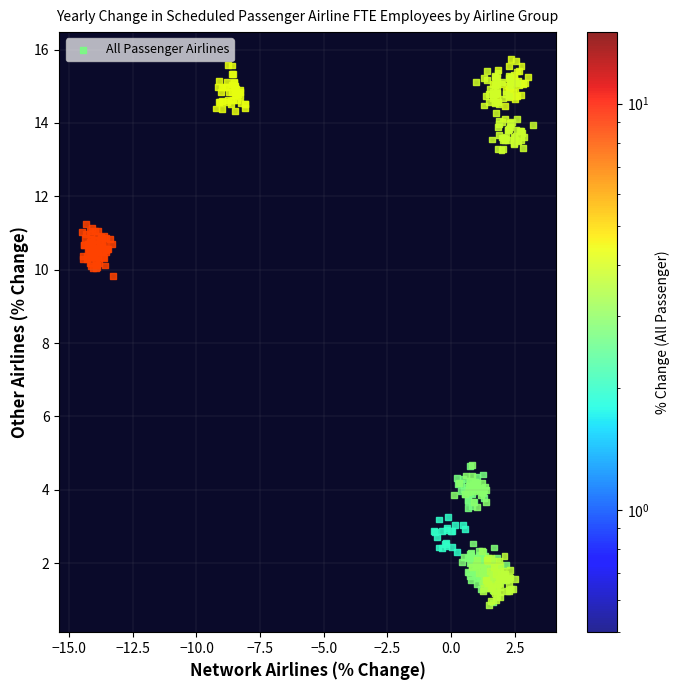

What is the range of X values (max minus min)?

17.7